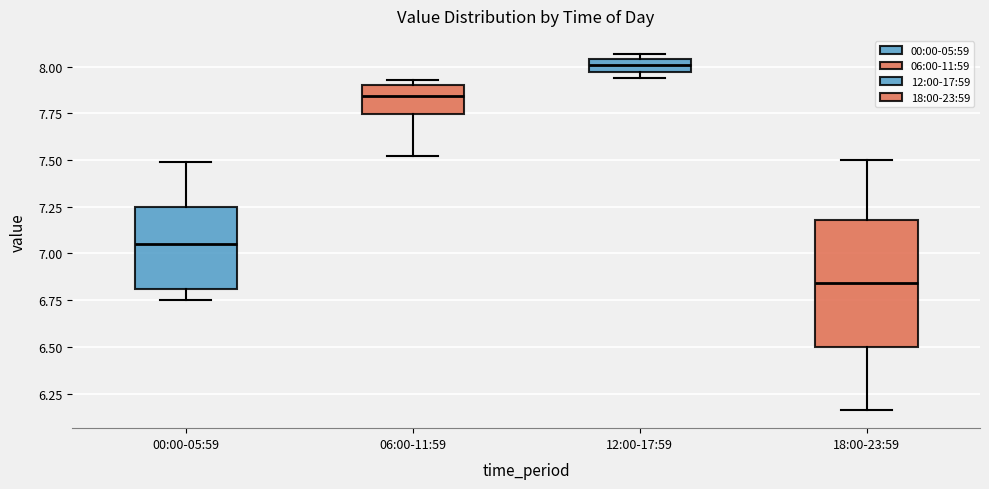

Where does the lower whisker of the box for 18:00-23:59 end on the y-axis? The values are not printed on the chart, so give them approximately, as read against the axis.

6.15